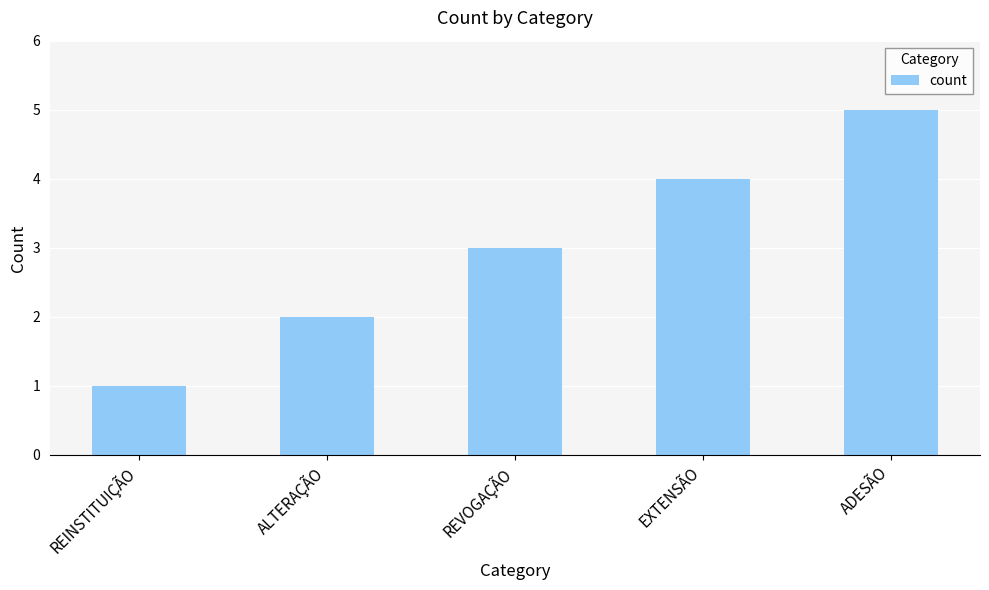

How many data points are less than 3?

2